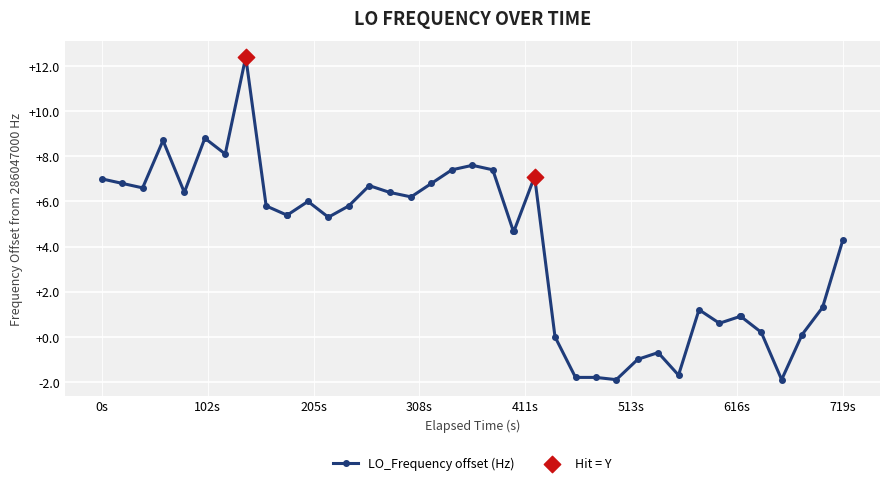

What is the smallest value displayed?

-1.9